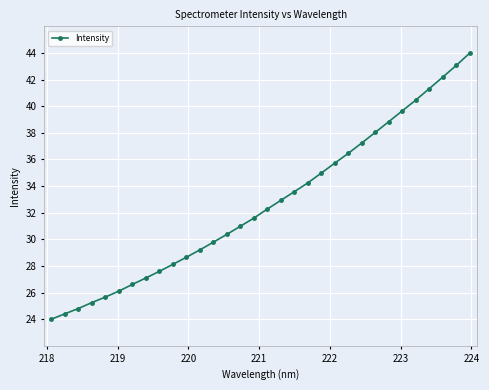

How many lines are shown in the chart?

1